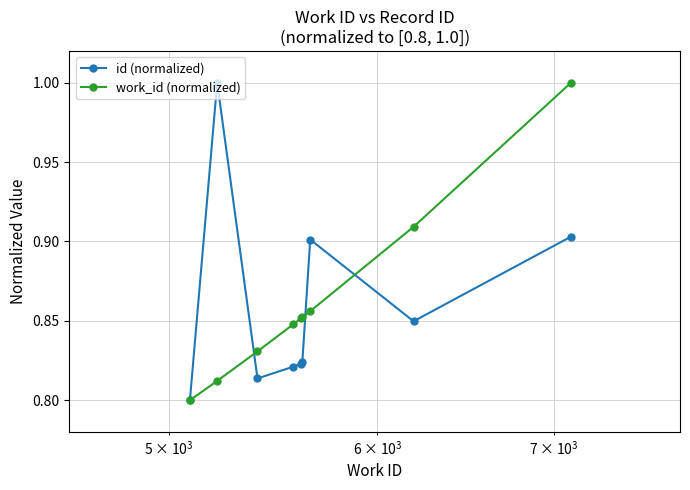

What is the maximum value for id (normalized)?

1.0